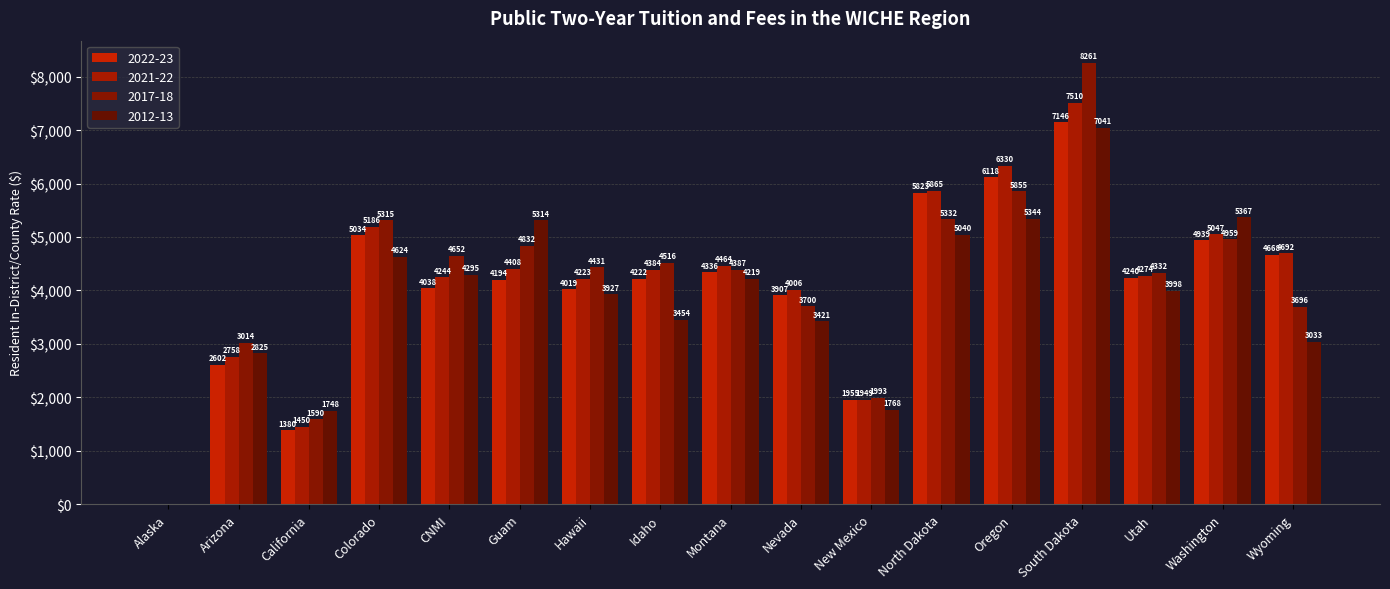

Between California and New Mexico, which series saw the biggest shift?

2022-23